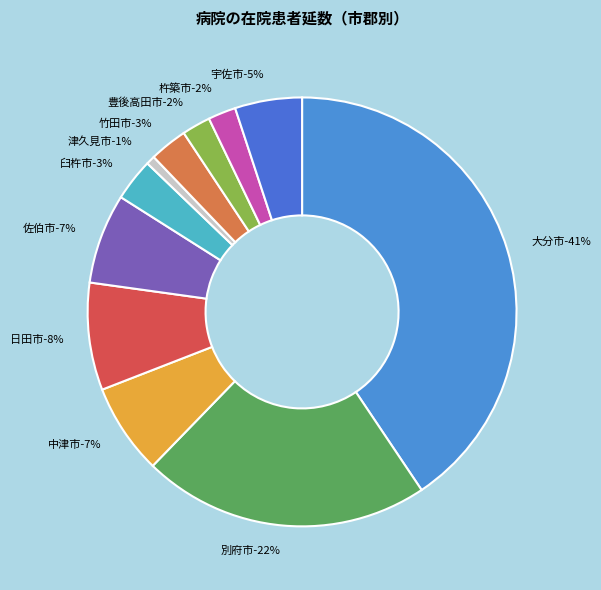

Is it true that 津久見市 is 11% of the pie?

False